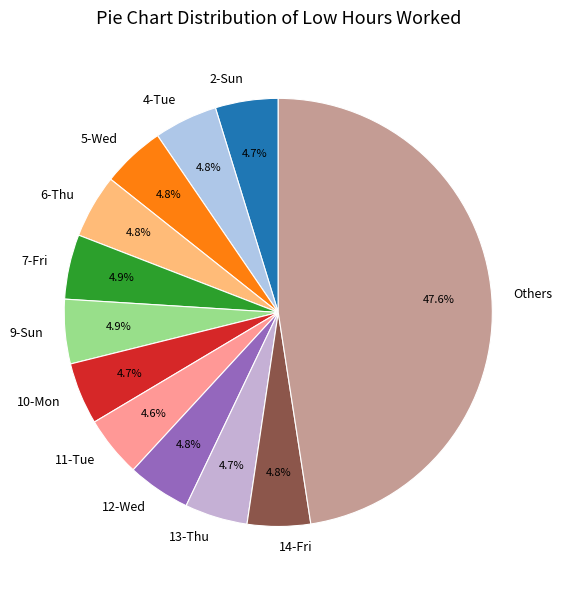

Which category has the biggest portion of the pie?

Others